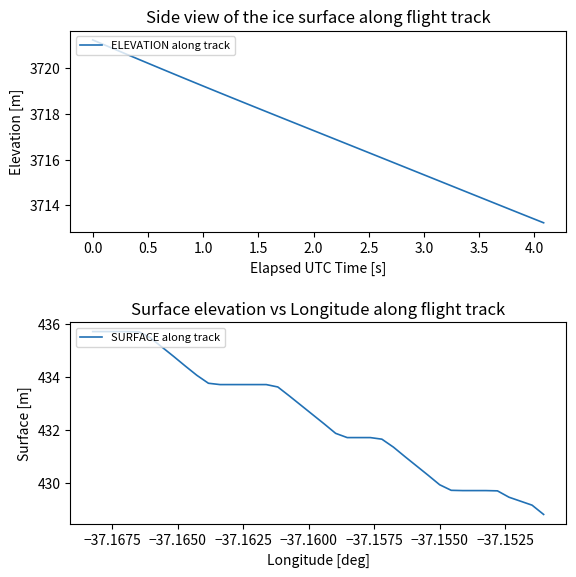

What is the difference between the highest and lowest values at 2.0?

3284.7